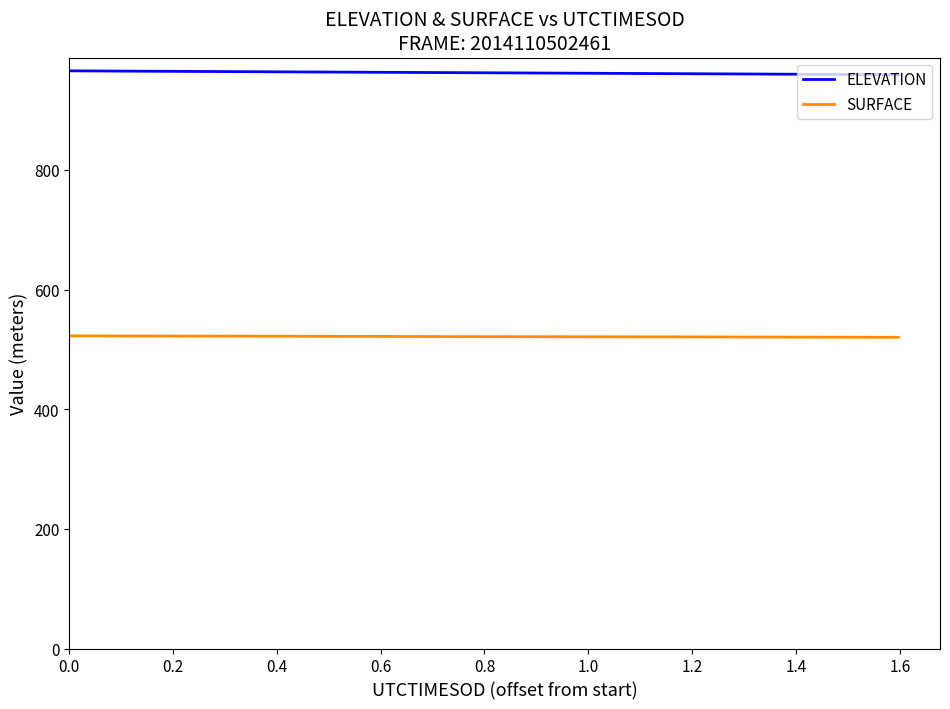

Is this an area chart (filled region under the line)?

No